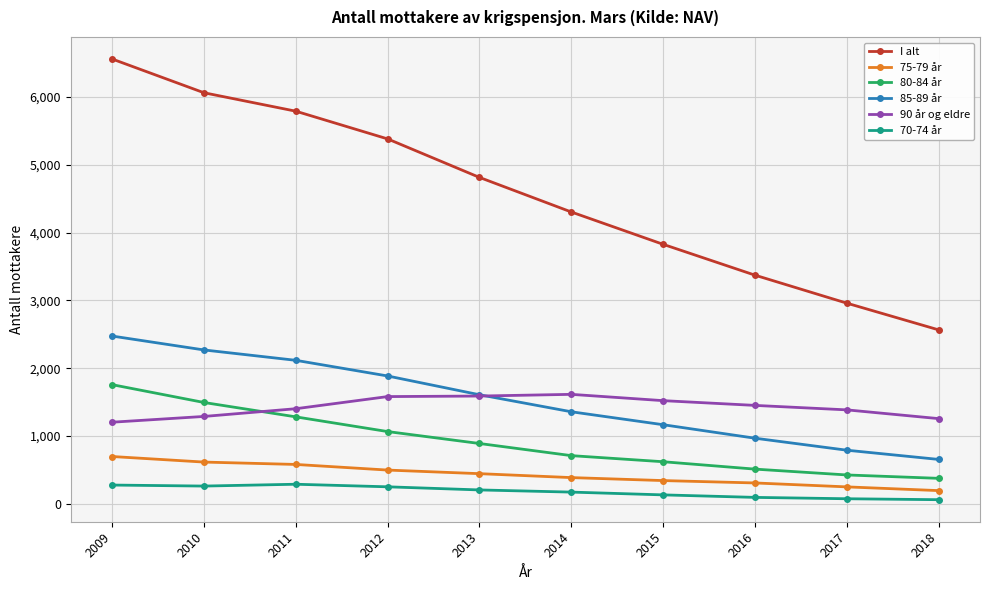

Is it true that 70-74 år equals 204 at 2013?

True